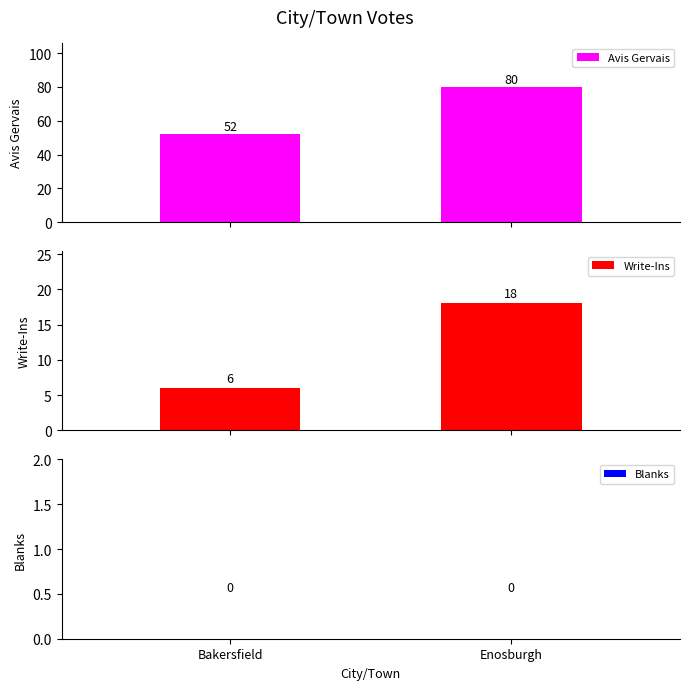

True or false: Write-Ins has a value of 18 at Enosburgh.

True